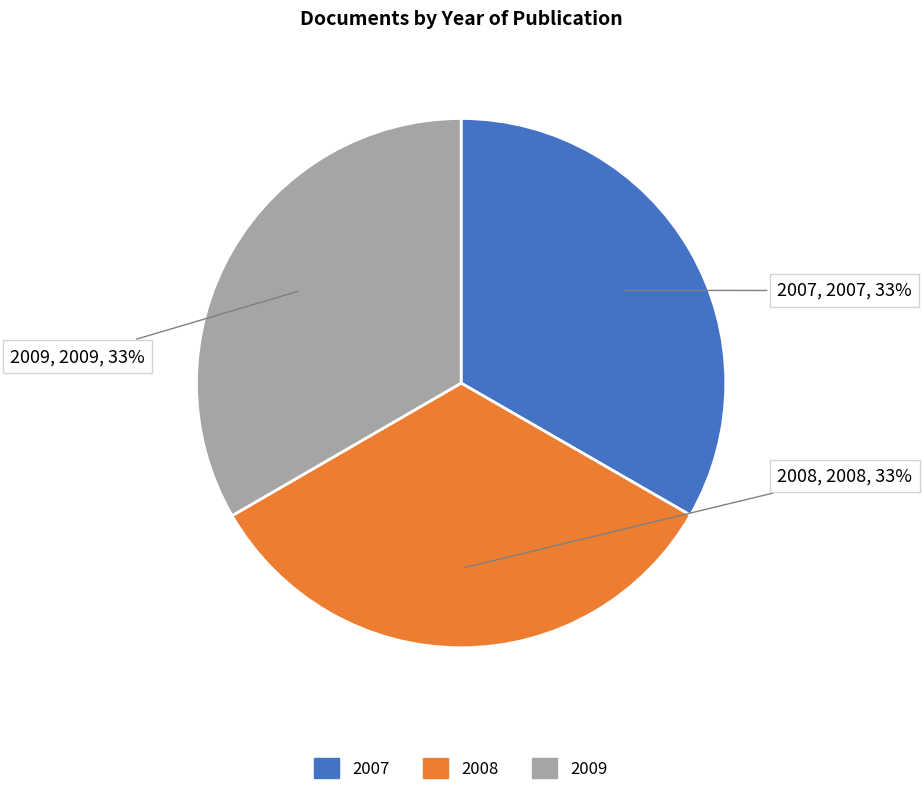

Count the number of slices in the pie.

3